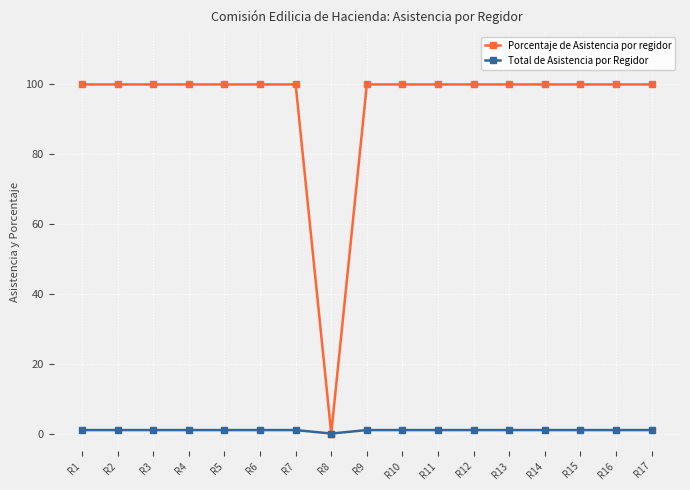

What is the greatest value displayed?

100